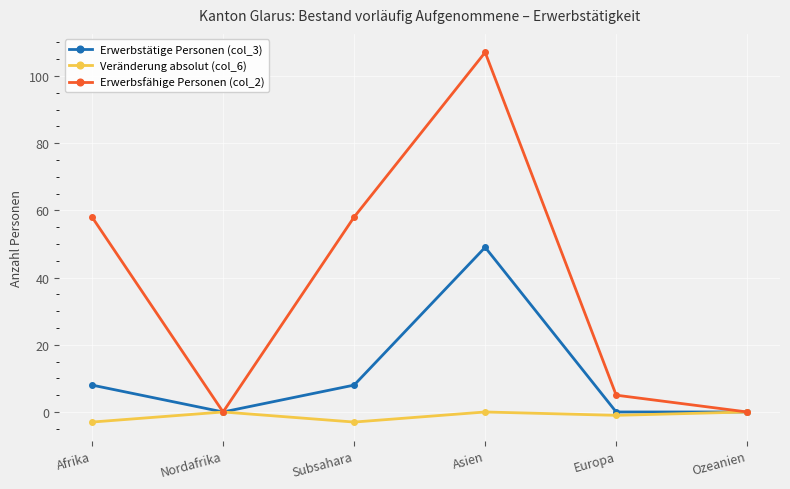

Reading left to right, list all the values displayed in this chart.

Erwerbstätige Personen (col_3): 8	0	8	49	0	0
Veränderung absolut (col_6): -3	0	-3	0	-1	0
Erwerbsfähige Personen (col_2): 58	0	58	107	5	0